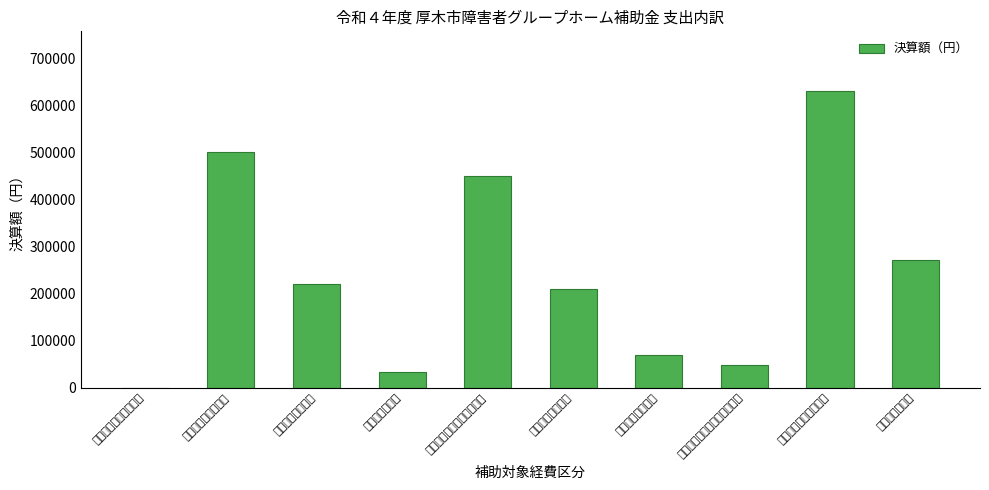

Where does the data first go above 220170?

設置費（初度調弁）